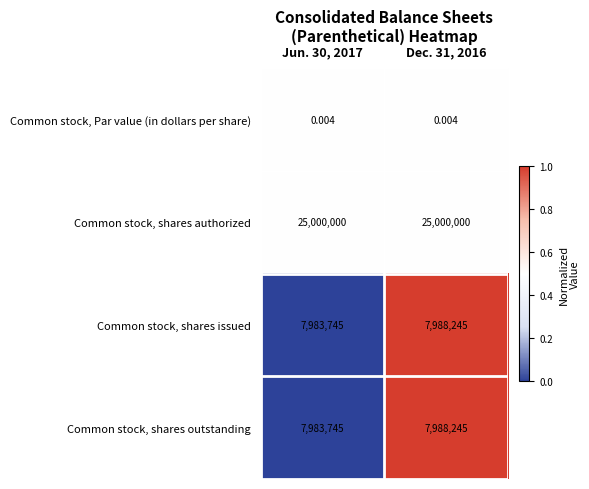

What is the difference between the highest and lowest values at Dec. 31, 2016?

25000000.0